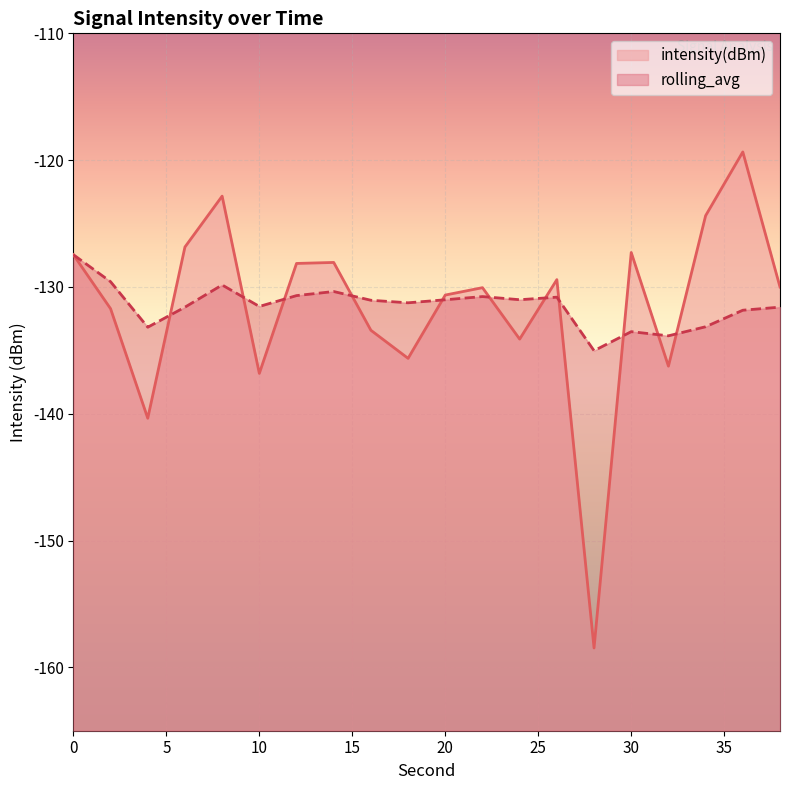

Read the intensity(dBm) value at 22.

-130.1